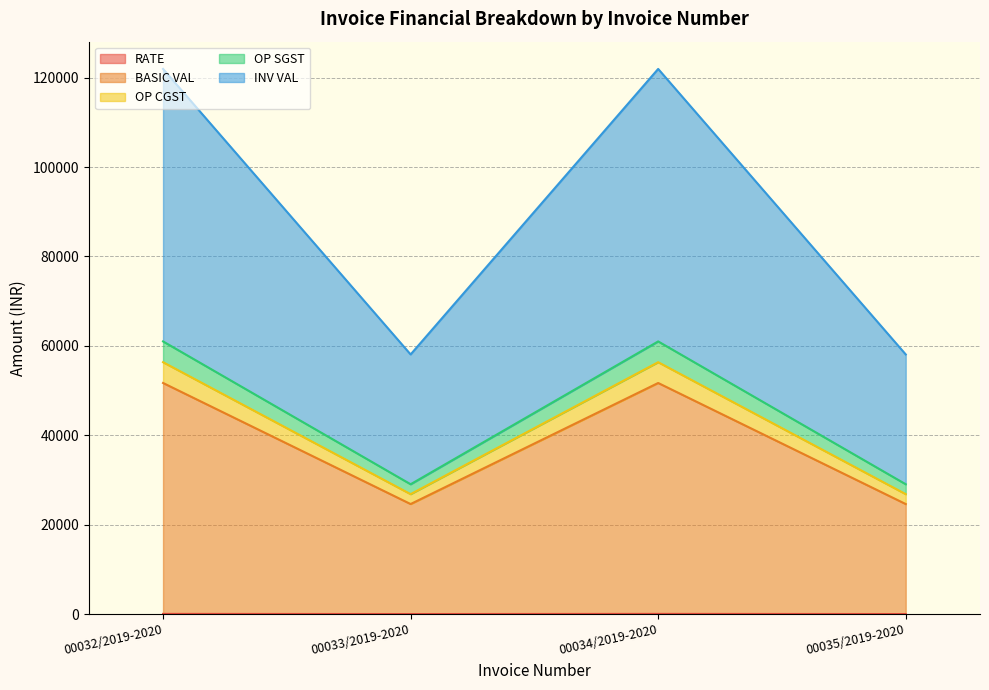

Which series has the largest range (max minus min)?

INV VAL